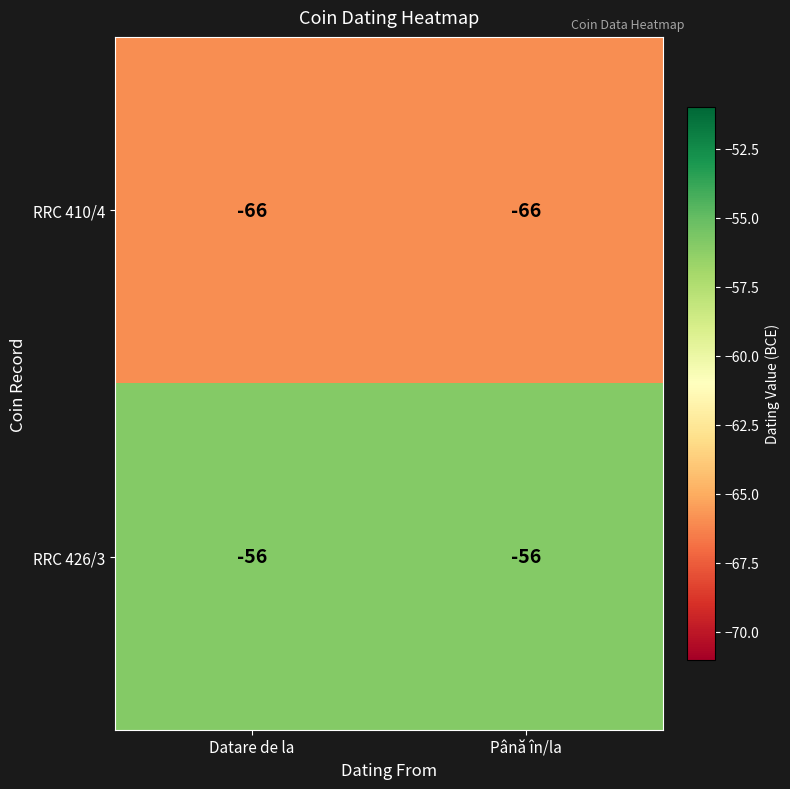

What is the smallest value displayed?

-66